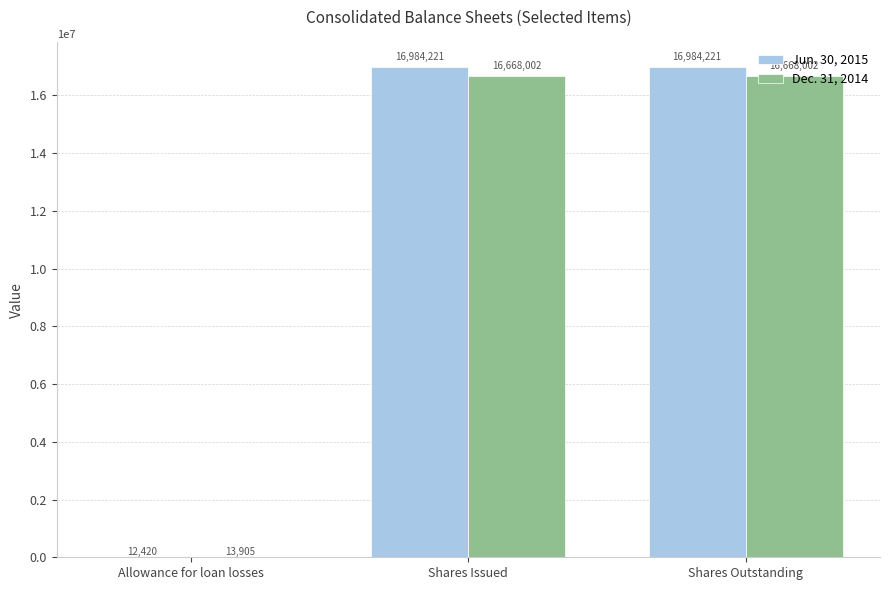

What is the spread (max minus min) of values at Shares Outstanding?

316219